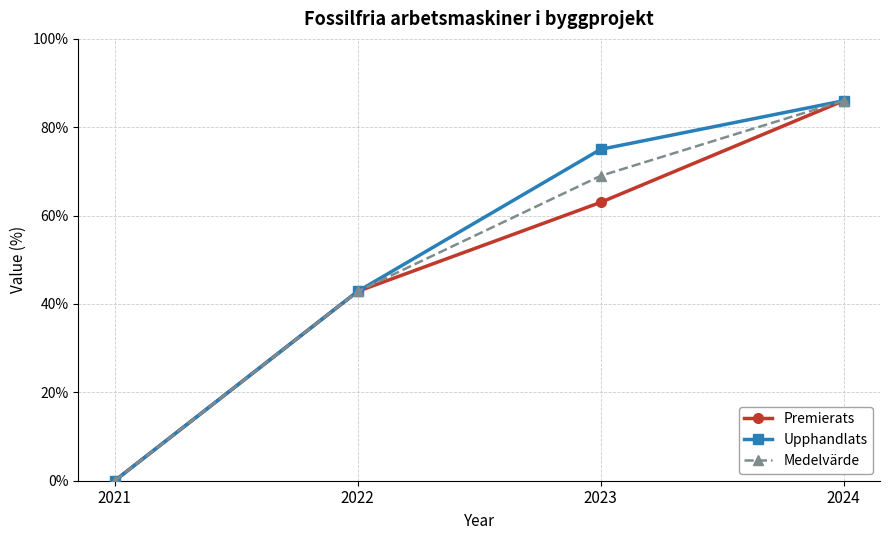

What is the difference between the highest and lowest values at 2023?

12.0